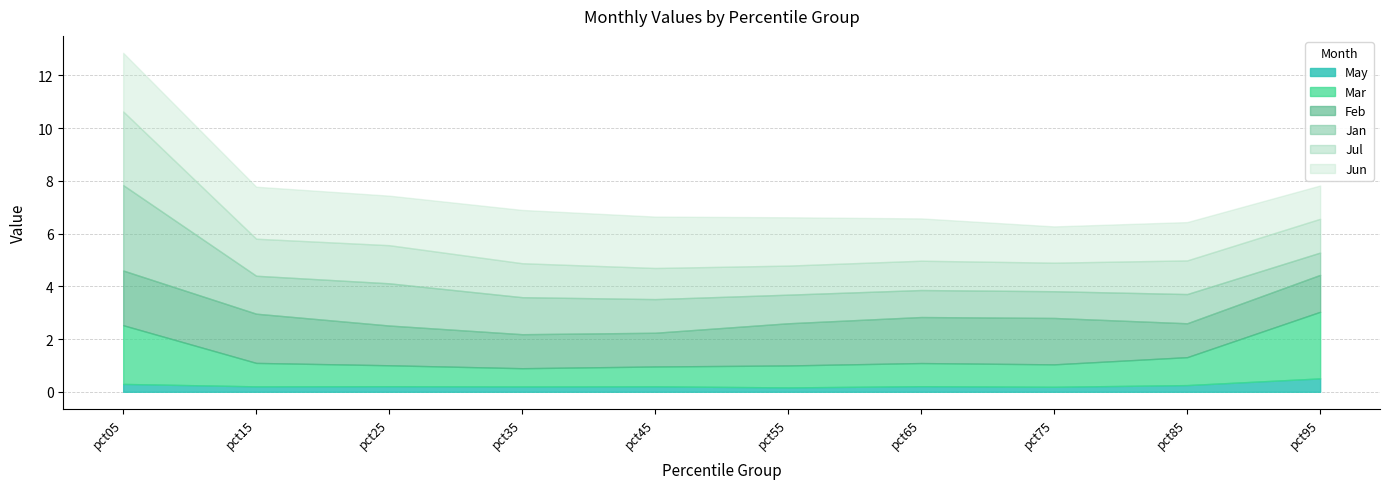

What is the total value across all series at pct45?

6.6